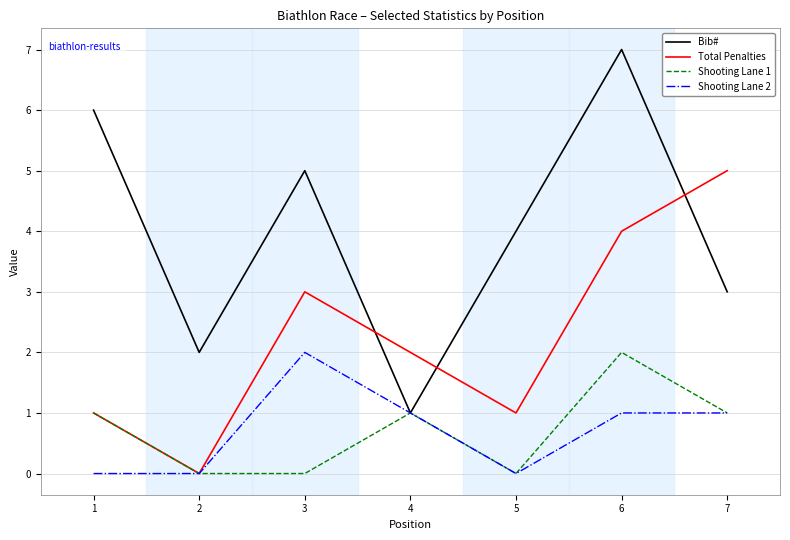

Count the number of data series in this chart.

4